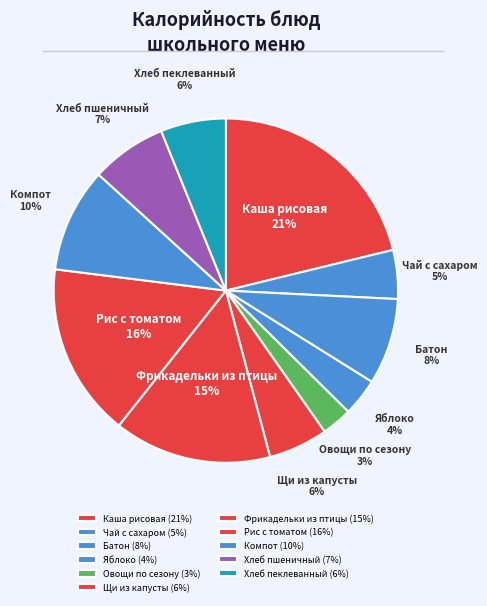

To the nearest percent, what is the difference between the Компот and Овощи по сезону slice percentages?

7%